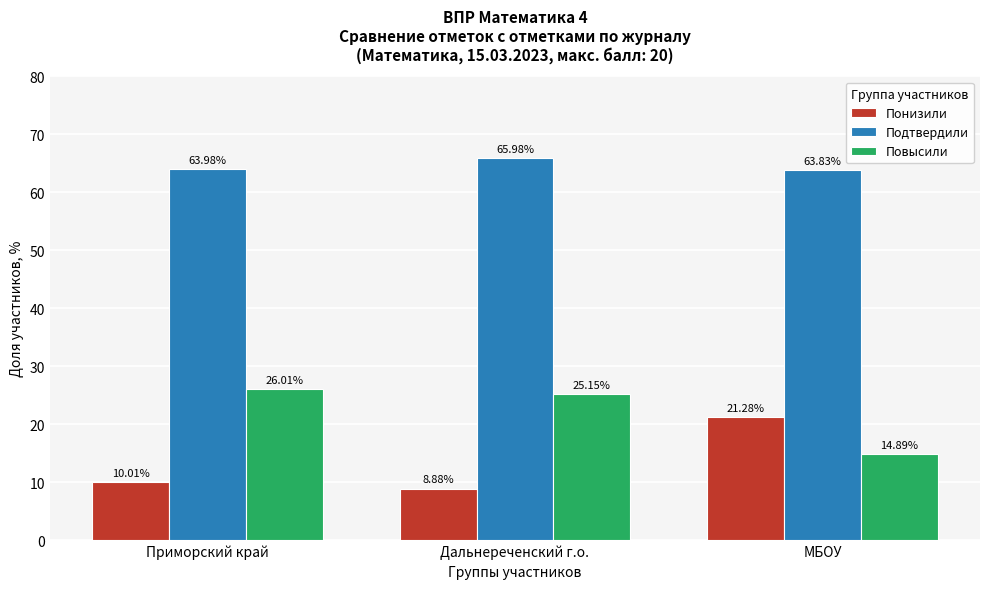

Which series has the widest spread of values?

Понизили